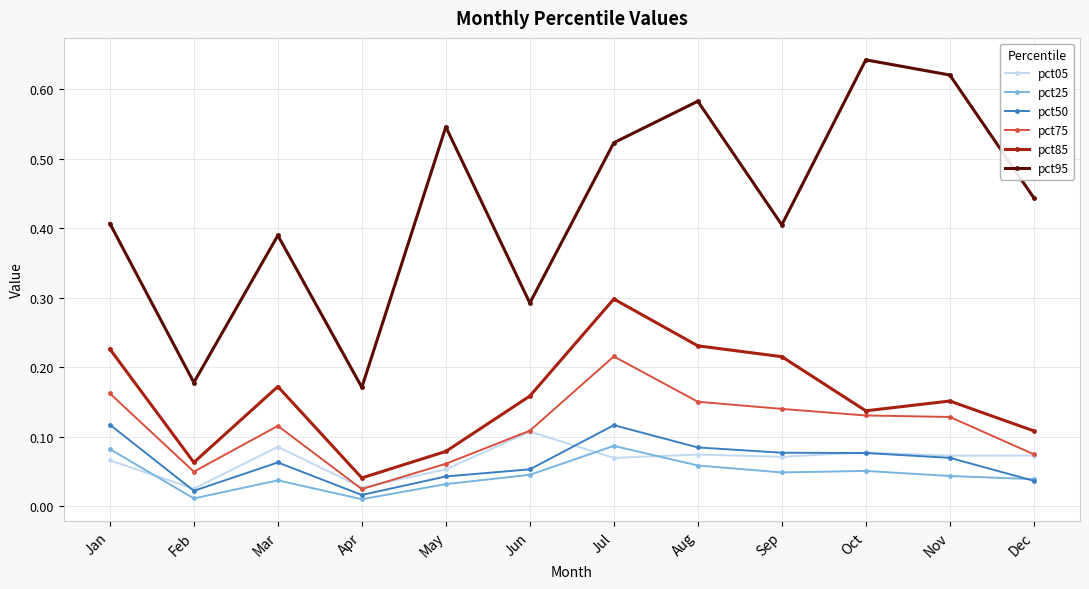

True or false: pct95 has more than 1 points higher than both neighbors.

True